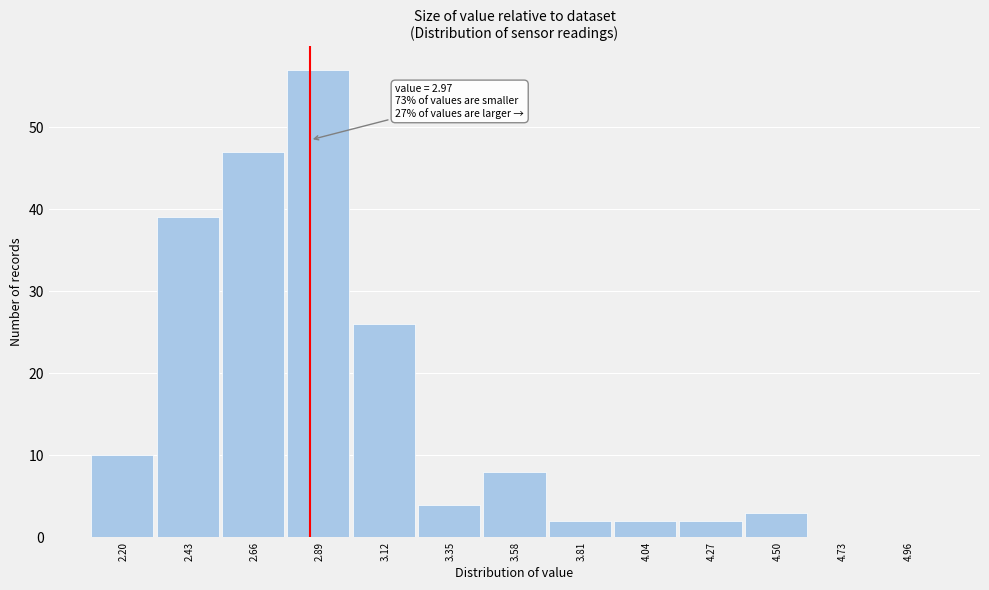

Reading left to right, list all the values displayed in this chart.

2.20=10	2.43=39	2.66=47	2.89=57	3.12=26	3.35=4	3.58=8	3.81=2	4.04=2	4.27=2	4.50=3	4.73=0	4.96=0